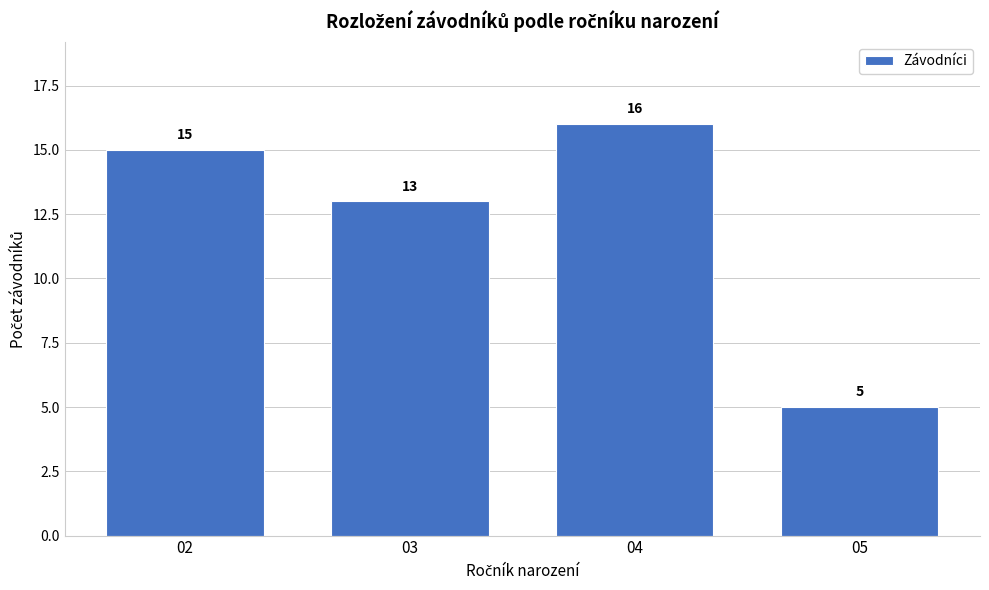

Reading left to right, extract all data points from this chart.

02=15	03=13	04=16	05=5